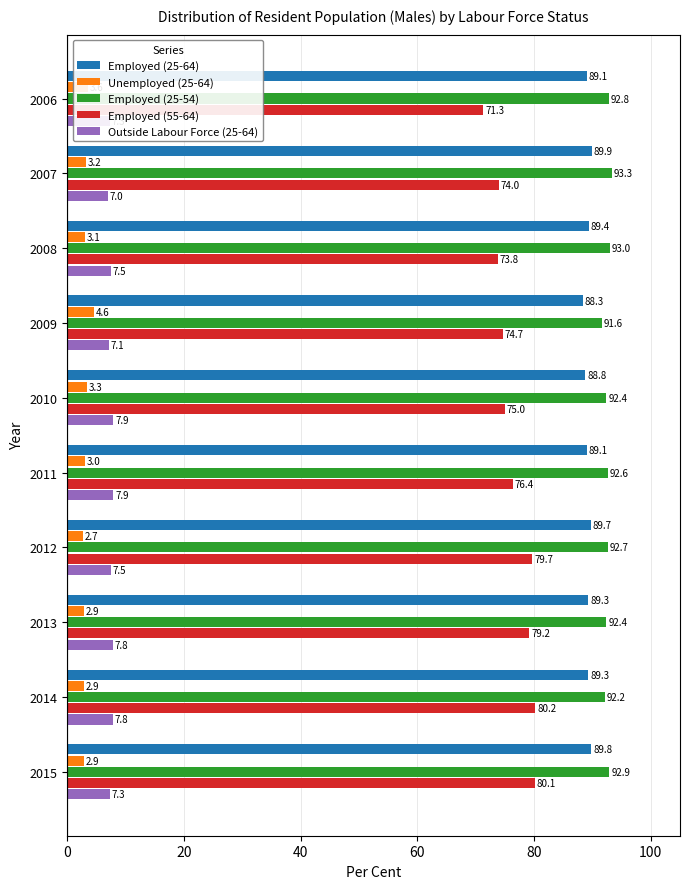

What is the spread (max minus min) of values at 2012?

90.0